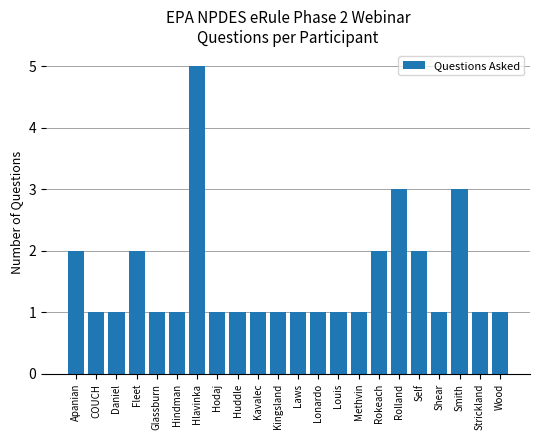

How many bars are there in total?

22